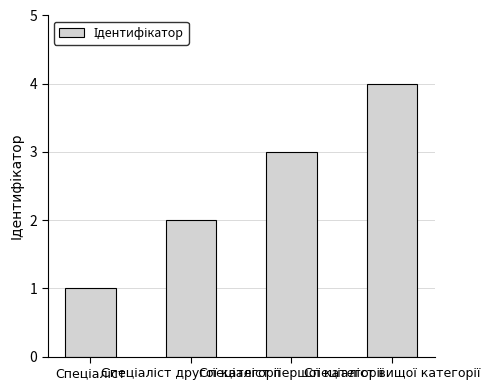

What is the greatest value displayed?

4